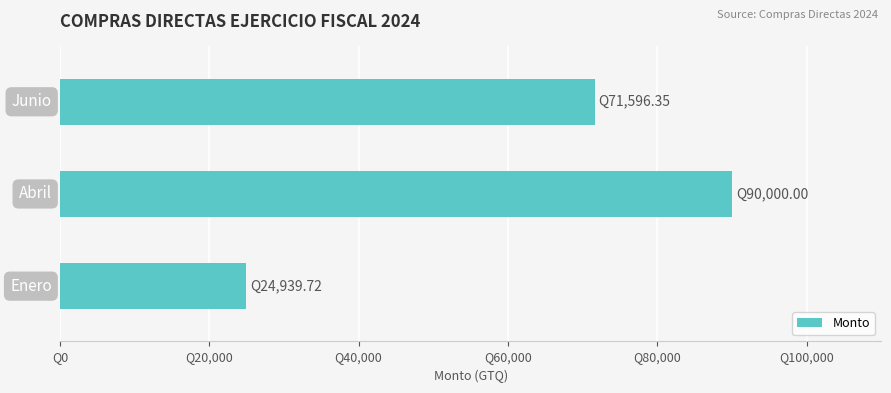

Are the bars horizontal?

Yes